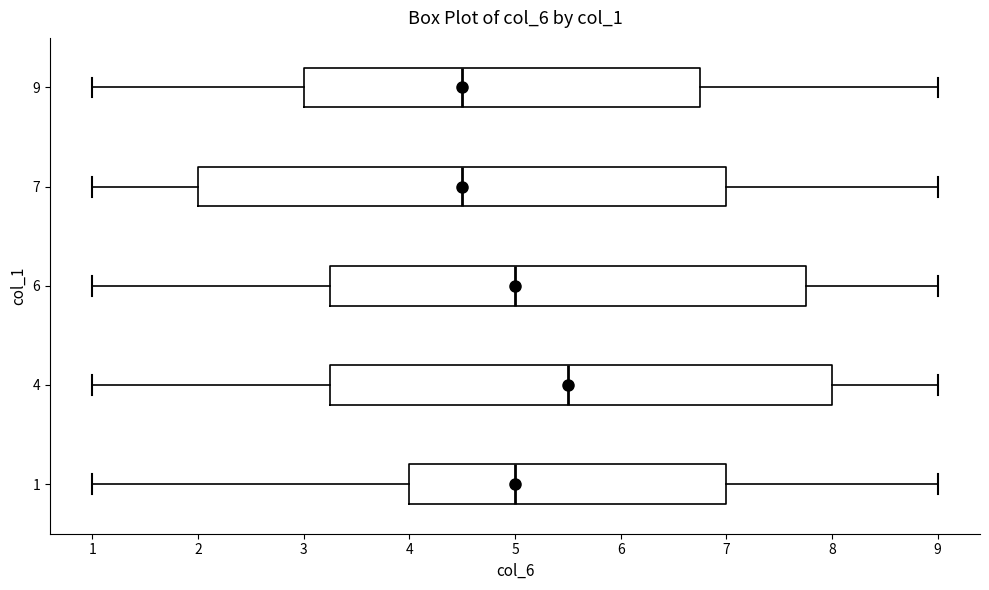

Reading bottom to top, read every box against the x-axis: the position of its median line, the range the box covers, and the ends of its whiskers. The values are not printed on the chart, so give them approximately, as read against the axis.

1: median 5.0, box 4.0 to 7.0, whiskers 1.0 to 9.0
4: median 5.5, box 3.3 to 8.0, whiskers 1.0 to 9.0
6: median 5.0, box 3.3 to 7.8, whiskers 1.0 to 9.0
7: median 4.5, box 2.0 to 7.0, whiskers 1.0 to 9.0
9: median 4.5, box 3.0 to 6.8, whiskers 1.0 to 9.0